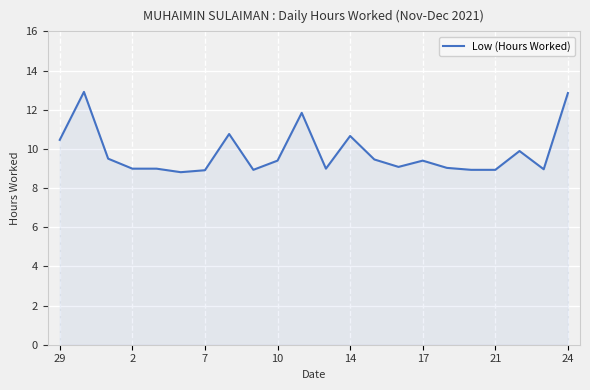

What is the sum of all values?

215.7